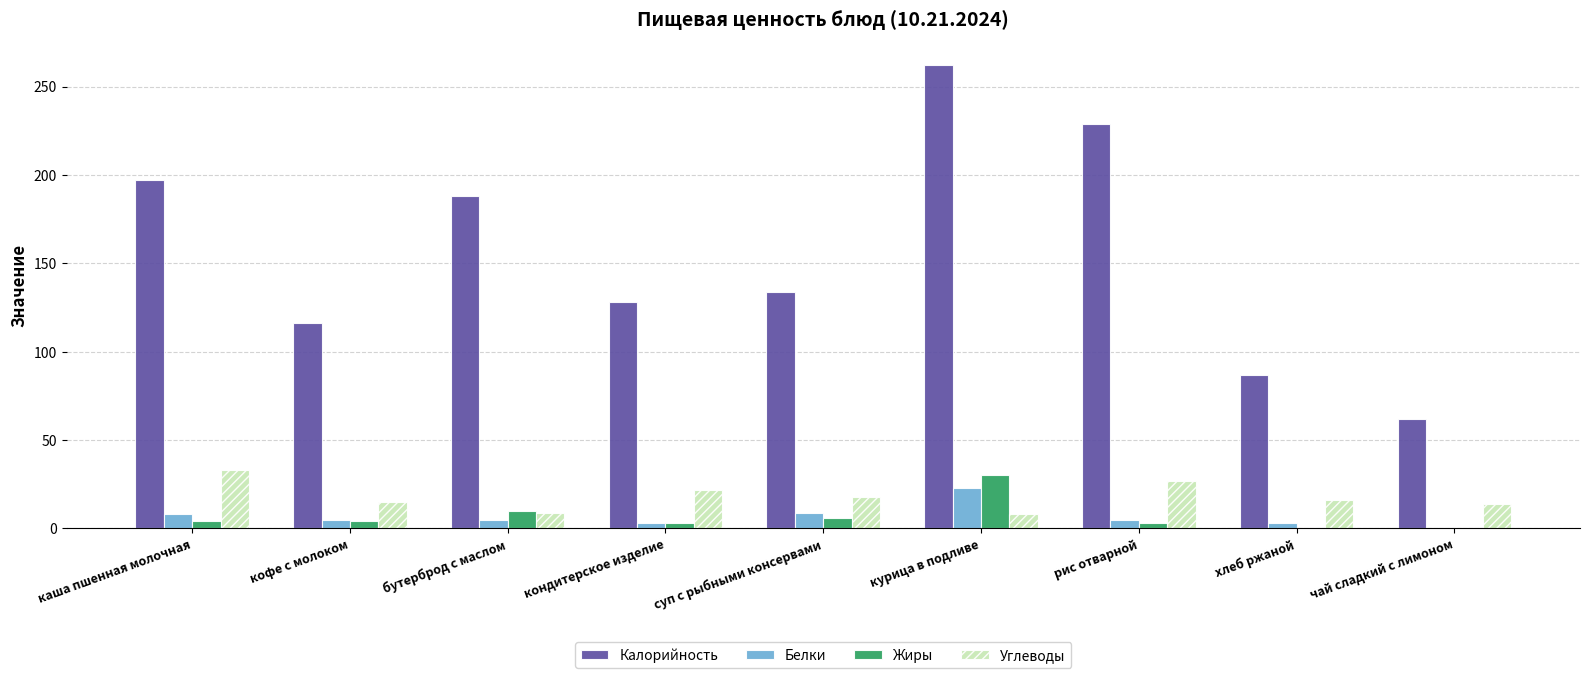

How many series are shown in this chart?

4